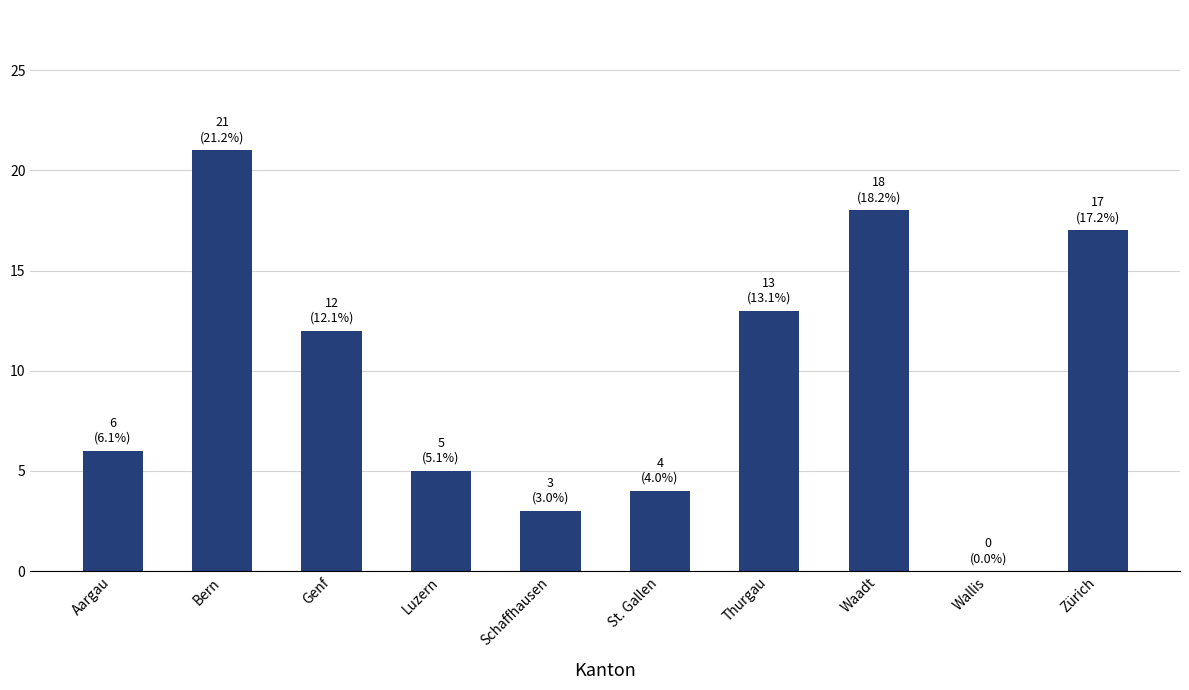

Which category has the highest value across all series?

Bern